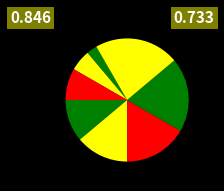

Rank the categories by value from highest to lowest.

8, 7, 6, 5, 4, 3, 2, 1